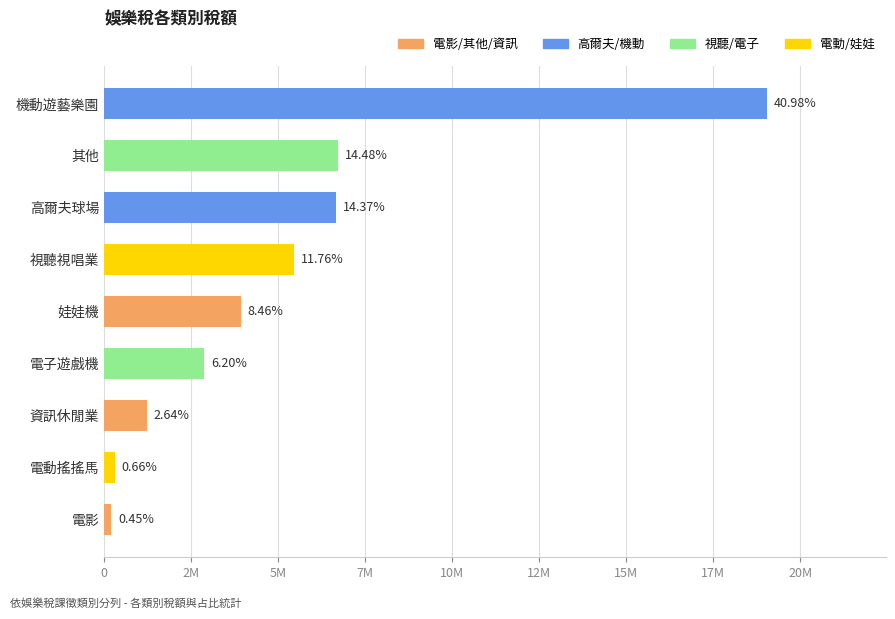

How many data points are less than 3930471?

4